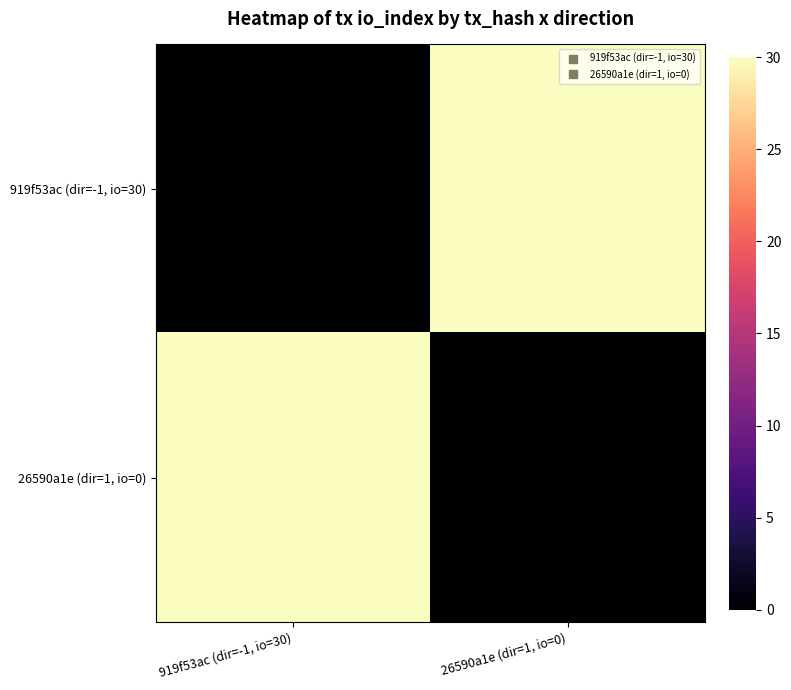

What is the total value across all series at 26590a1e (dir=1, io=0)?

30